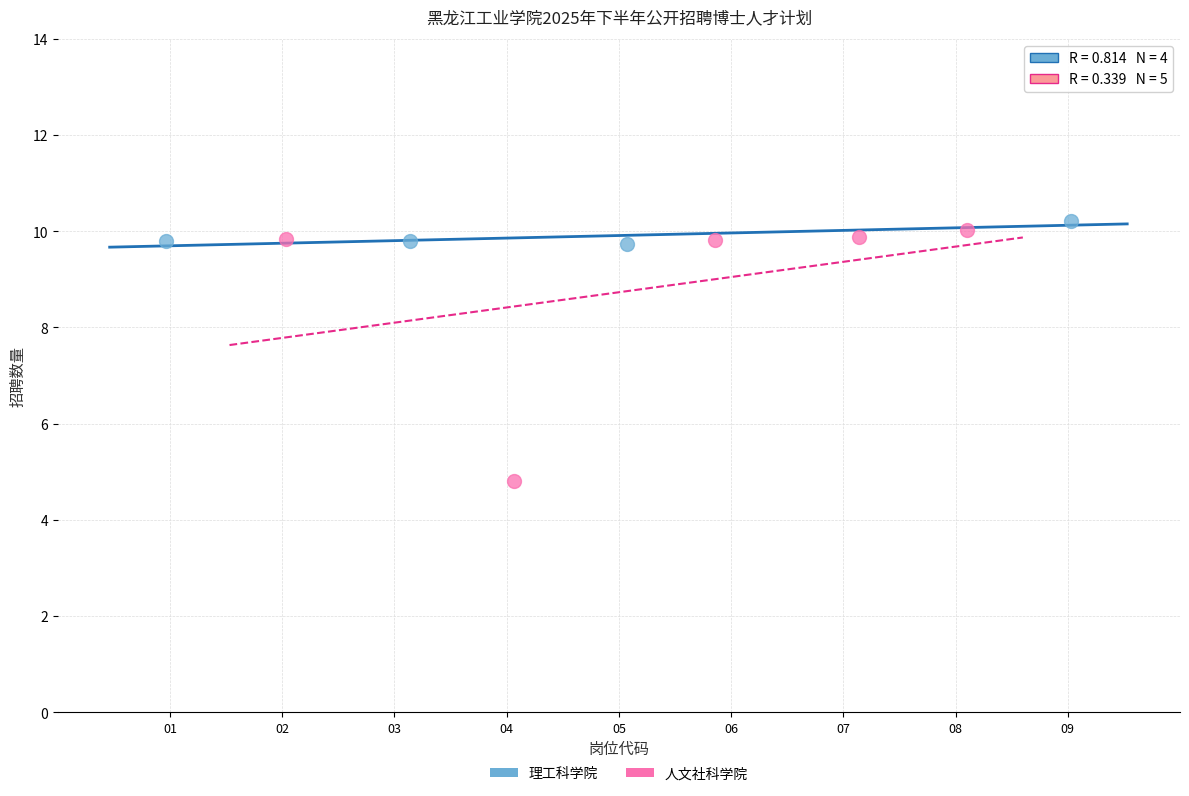

Which series contains the highest Y value?

理工科学院